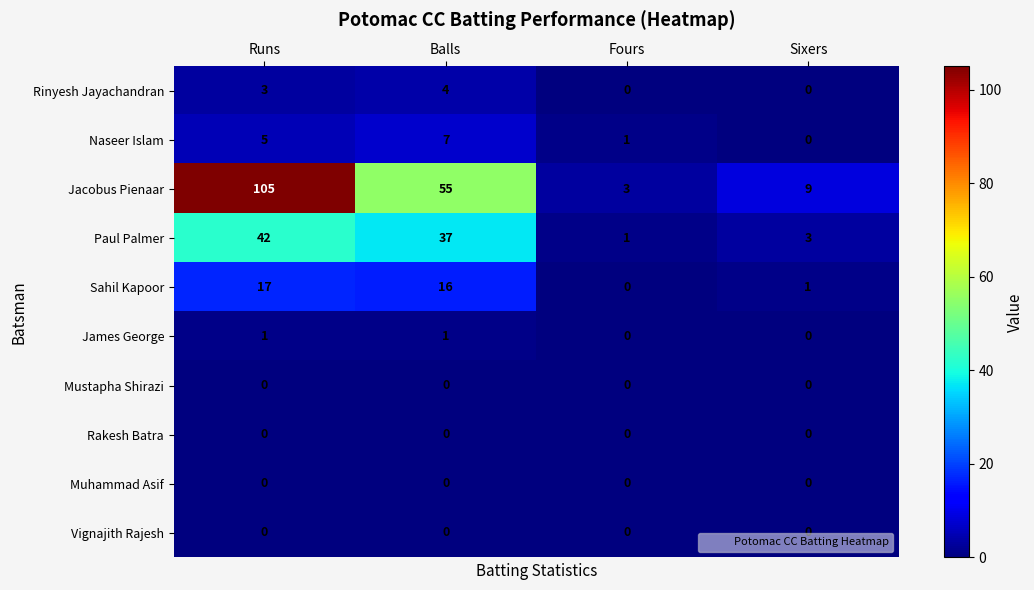

What is the highest value of the Rinyesh Jayachandran series?

4